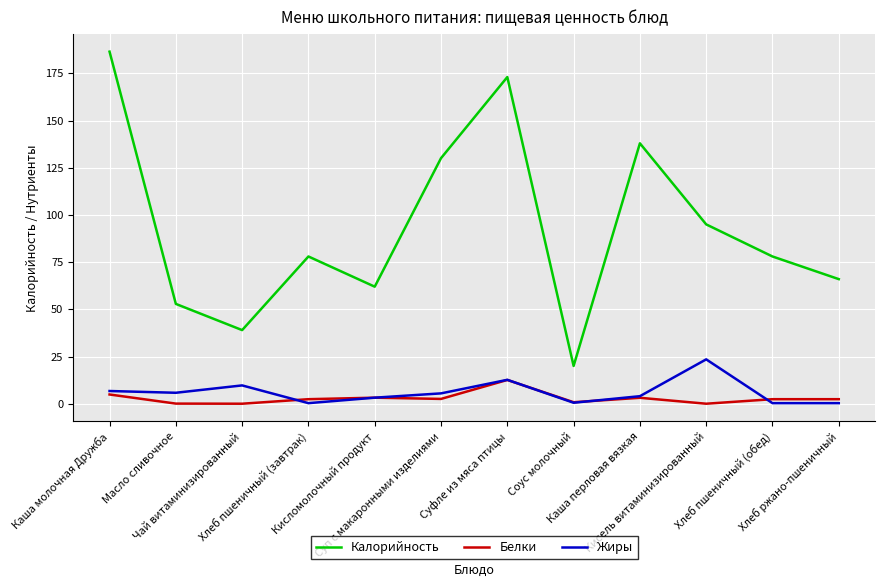

True or false: Белки has a value of 12.6 at Суфле из мяса птицы.

True